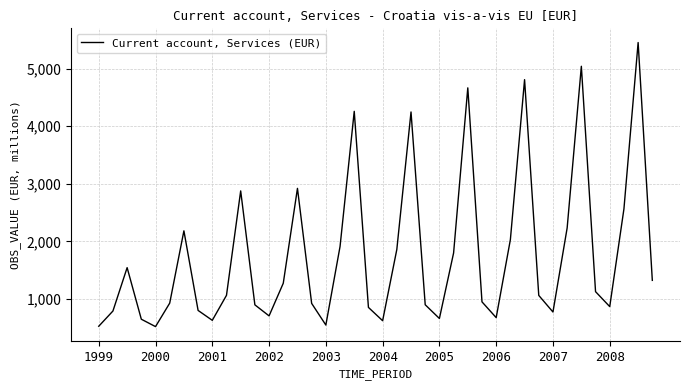

What is the difference between the maximum and minimum values?

4939.0